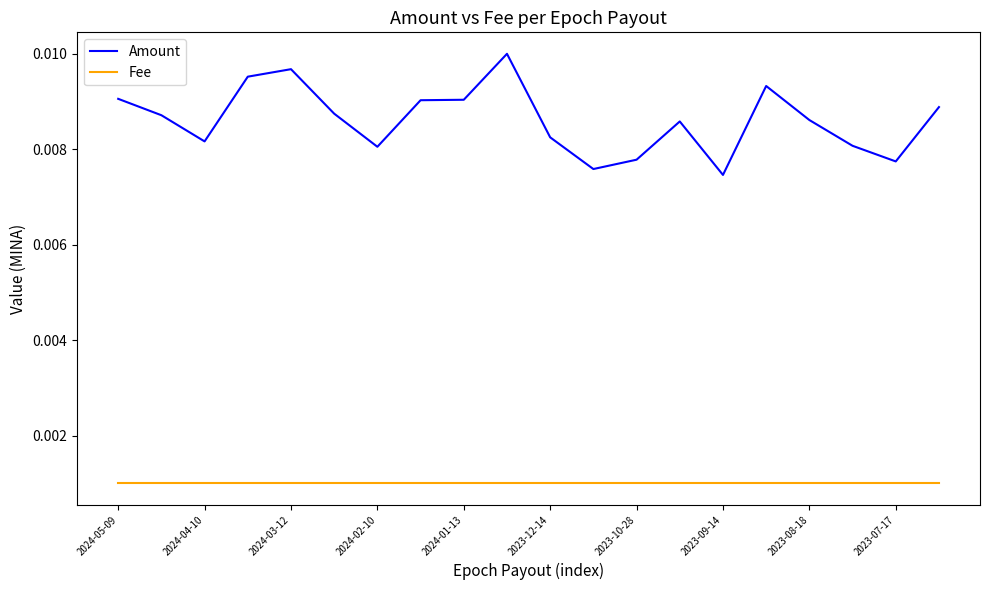

True or false: Fee and Amount cross at least once.

False